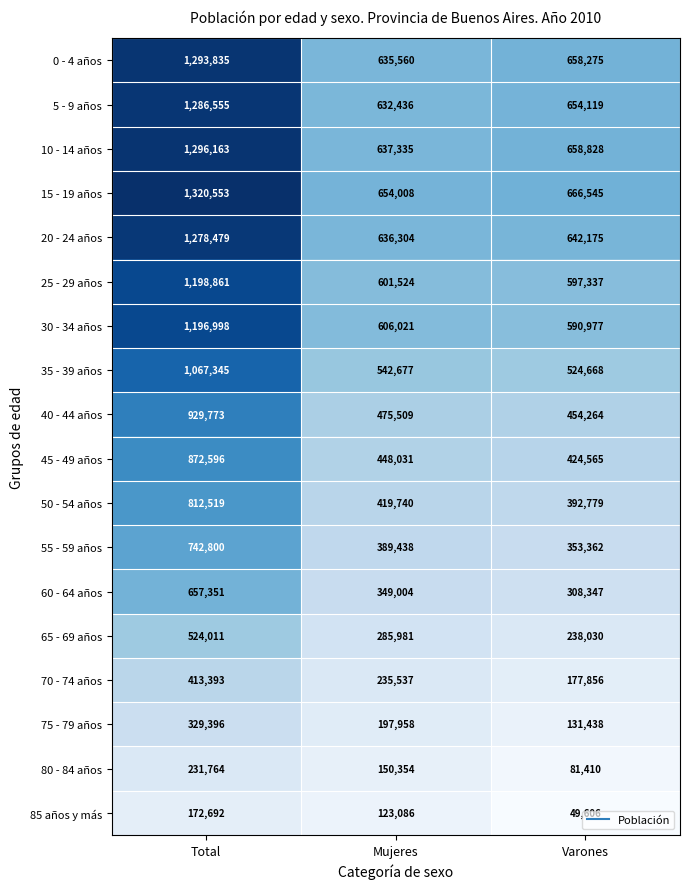

Rank the series by their maximum value, from highest to lowest.

15 - 19 años, 10 - 14 años, 0 - 4 años, 5 - 9 años, 20 - 24 años, 25 - 29 años, 30 - 34 años, 35 - 39 años, 40 - 44 años, 45 - 49 años, 50 - 54 años, 55 - 59 años, 60 - 64 años, 65 - 69 años, 70 - 74 años, 75 - 79 años, 80 - 84 años, 85 años y más